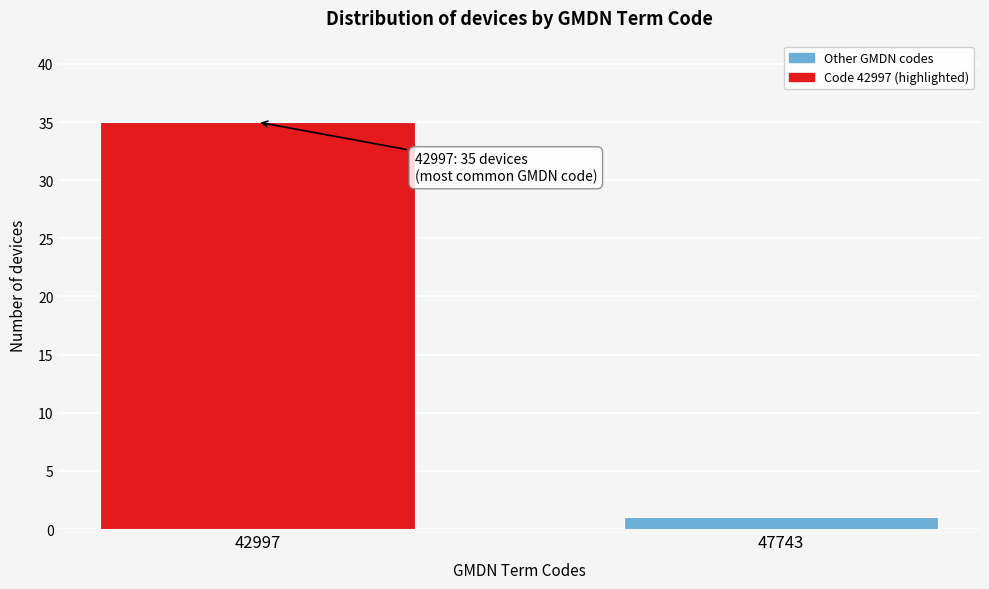

Reading left to right, transcribe all the data shown in this chart.

42997=35	47743=1